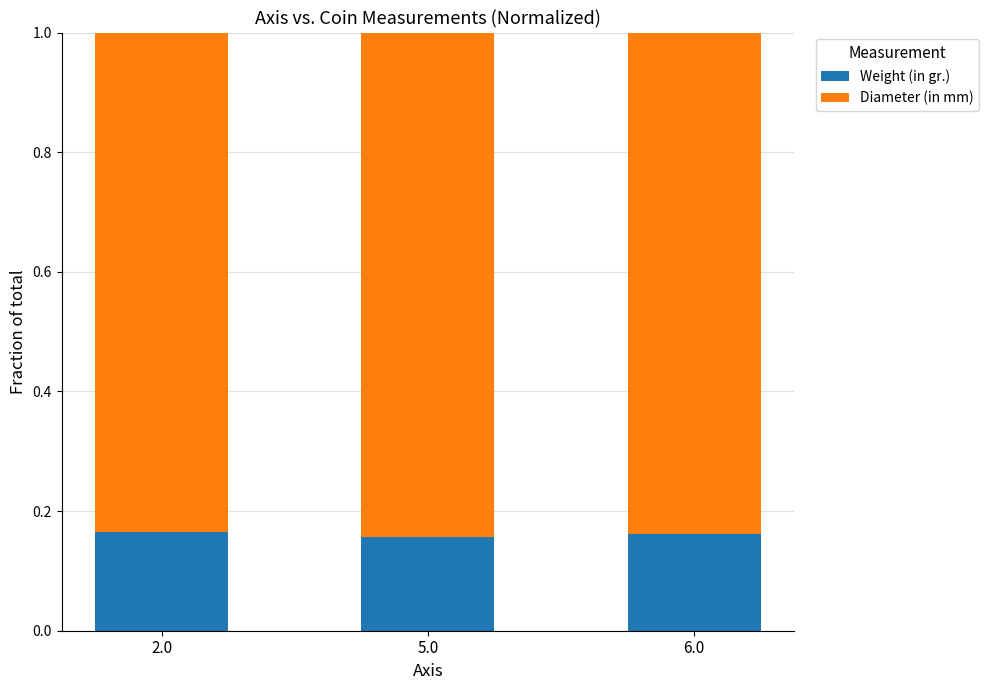

What is the total value across all series at 6.0?

1.0